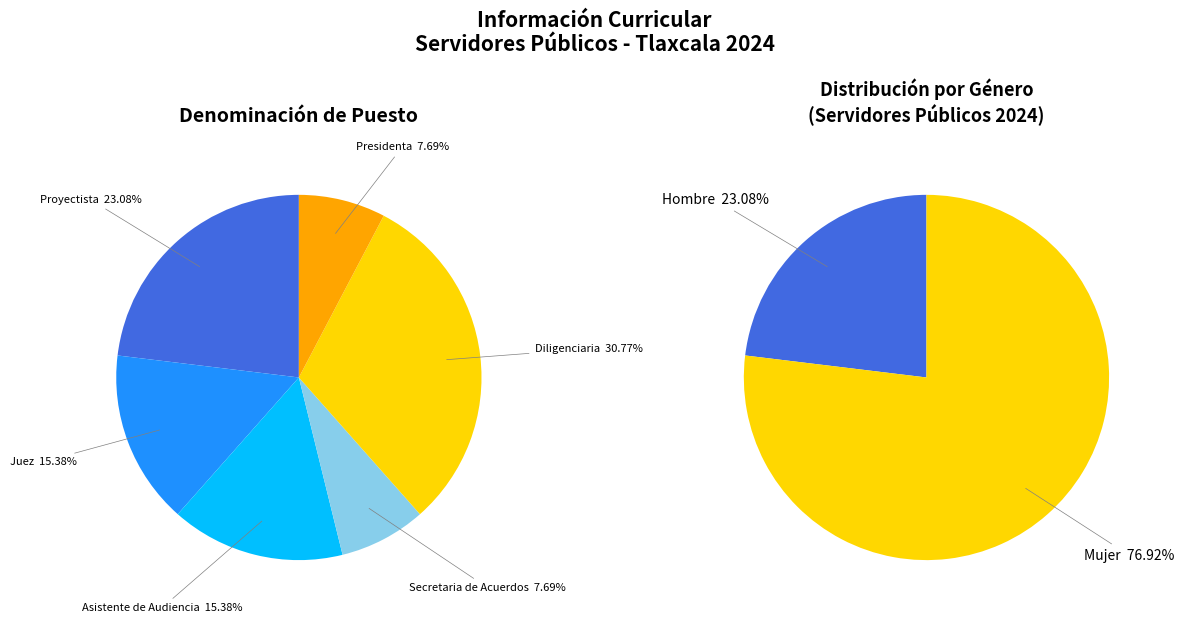

Do Mujer and Hombre together represent more than half of the pie?

Yes